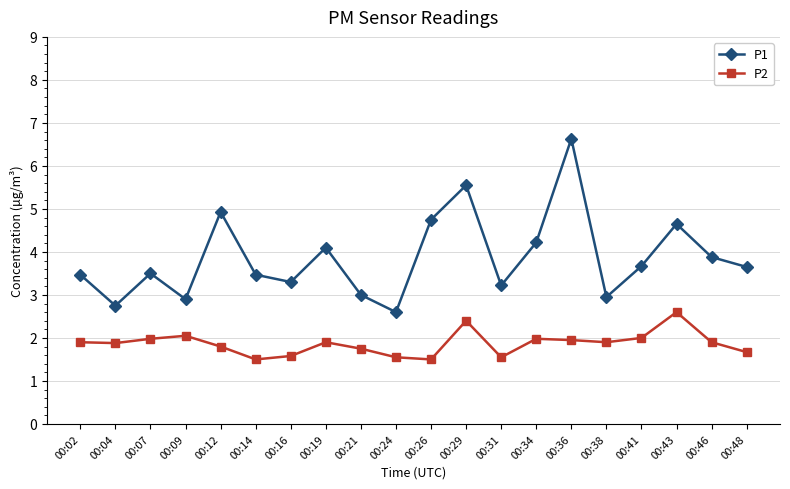

The value of P1 at 00:38 is 0.9. True or false?

False